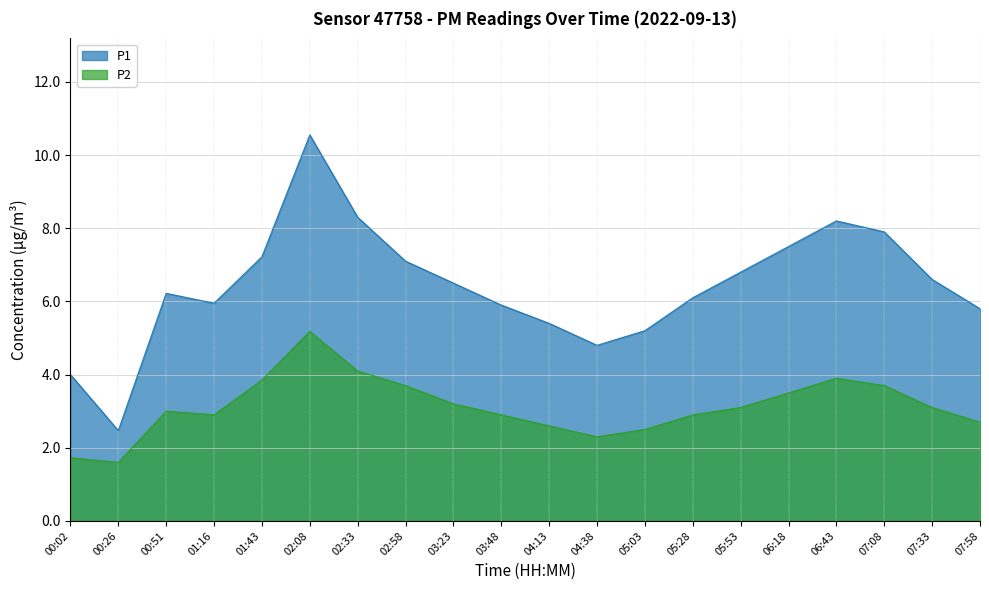

What is the total value across all series at 07:08?

11.6